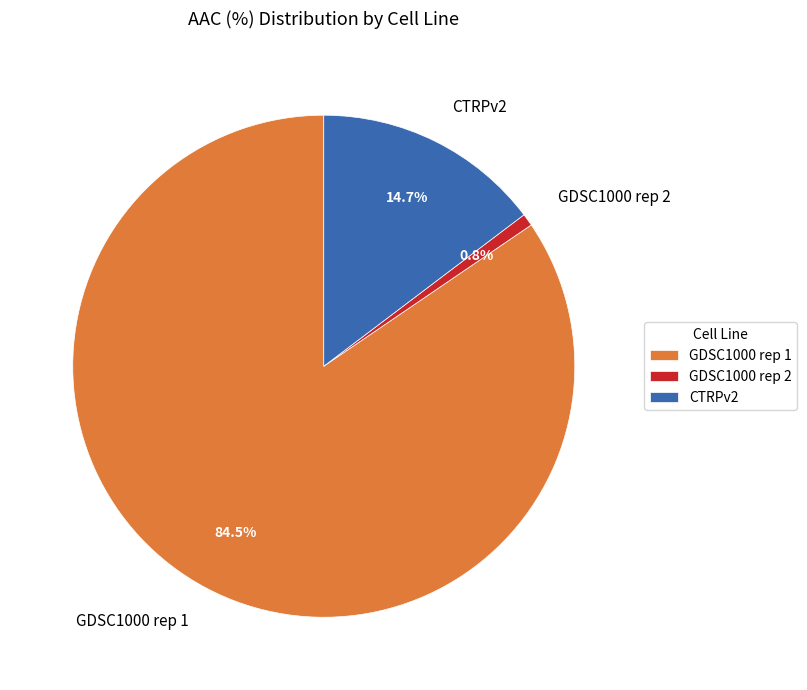

To the nearest percent, what is the combined percentage of CTRPv2 and GDSC1000 rep 1?

99%